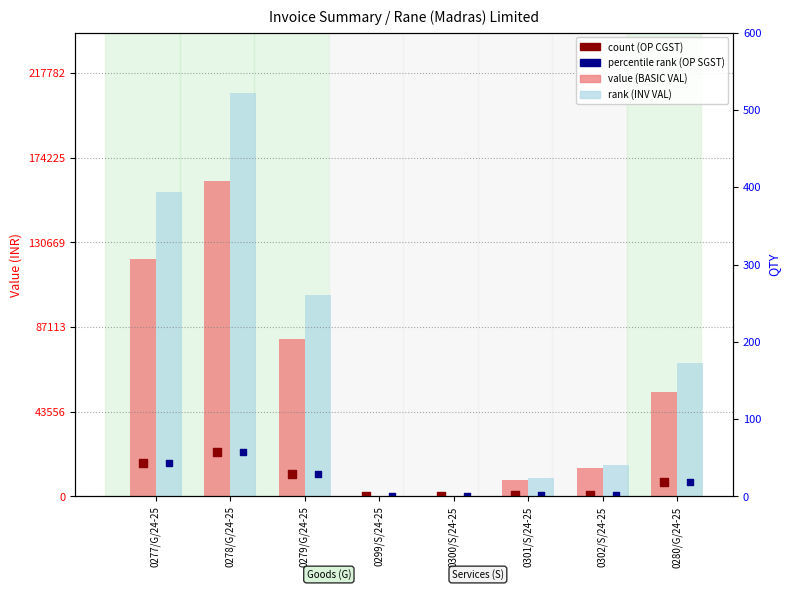

Is the value of count (OP CGST) at 0277/G/24-25 greater than the value of percentile rank (OP SGST) at 0302/S/24-25?

Yes